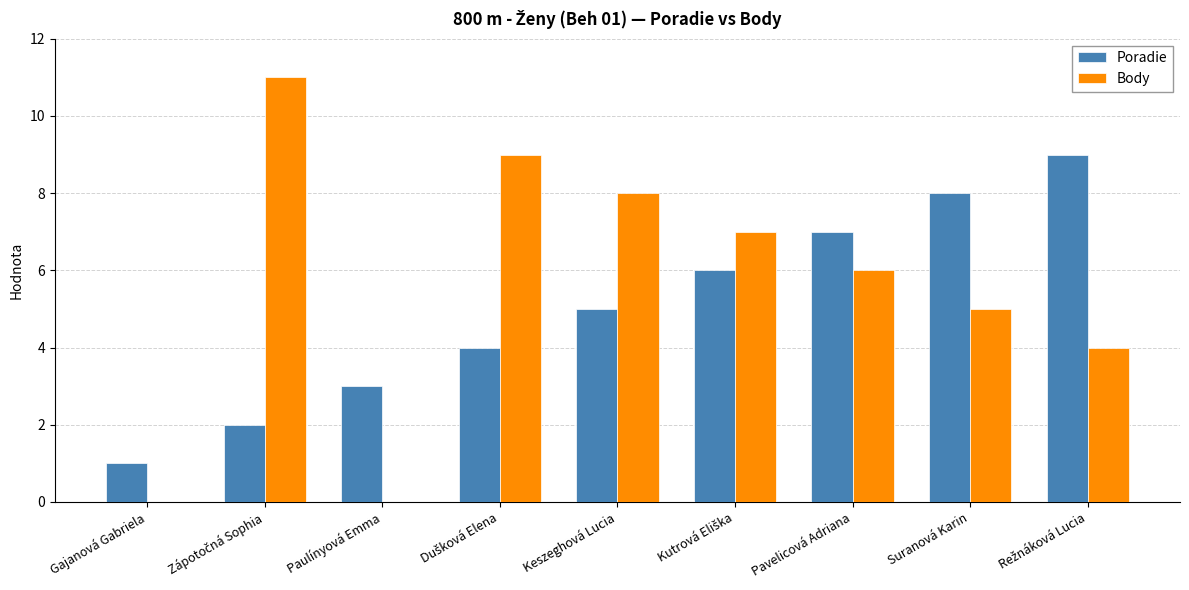

What is the maximum value for Poradie?

9